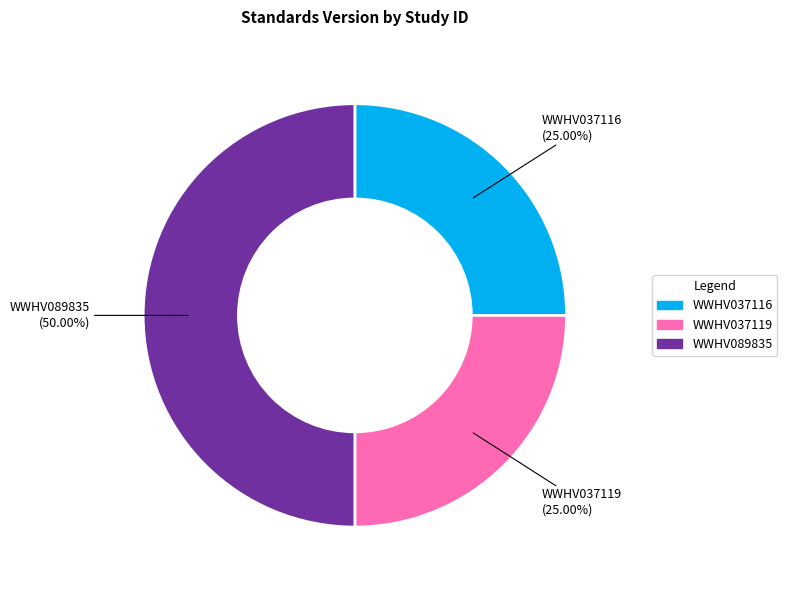

To the nearest percent, what is the combined percentage of WWHV089835 and WWHV037116?

75%